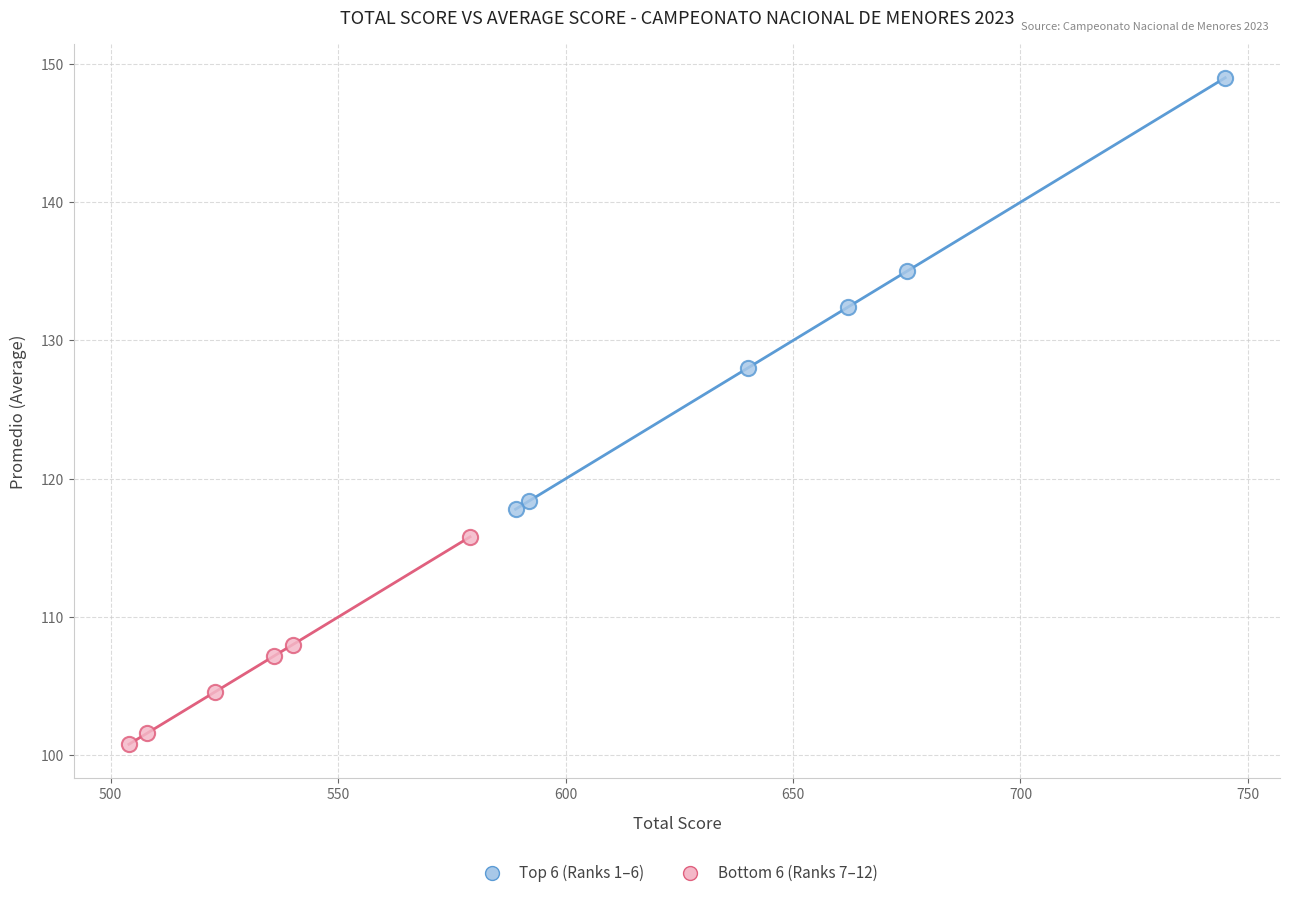

What are all the series names shown in the legend?

Top 6 (Ranks 1–6), Bottom 6 (Ranks 7–12)